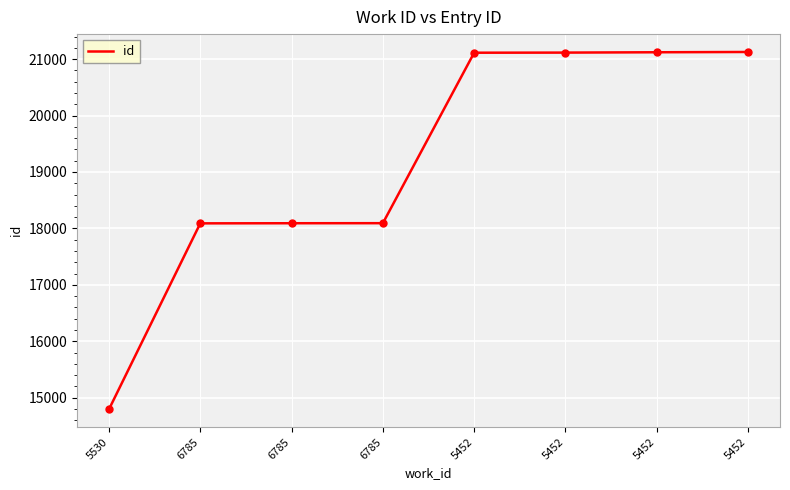

How many lines are shown in the chart?

1